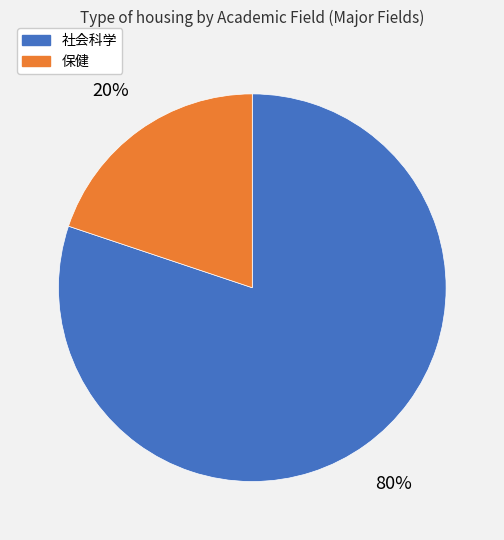

Is there a majority slice in this chart?

Yes